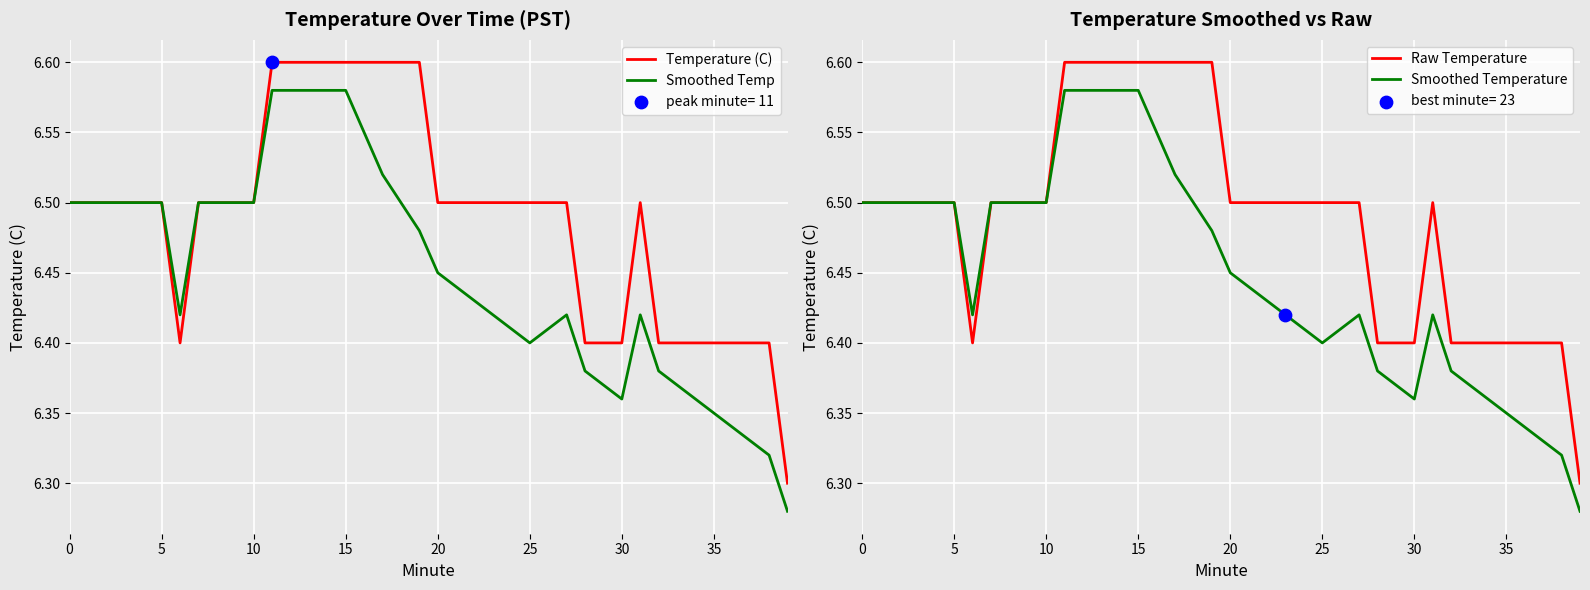

Which series has the widest spread of Y values?

Temperature (C)